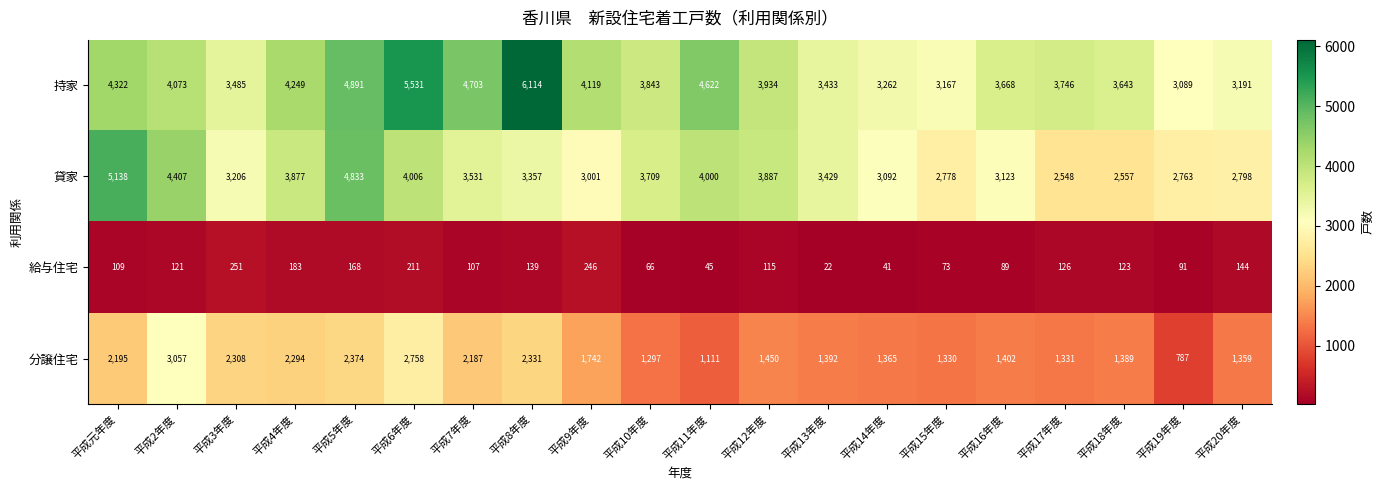

True or false: 分譲住宅 has a value of 1389 at 平成18年度.

True